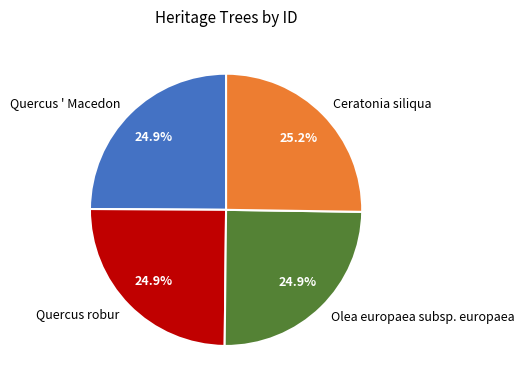

Approximately how many times larger is the value at Olea europaea subsp. europaea compared to Quercus ' Macedon?

1.0